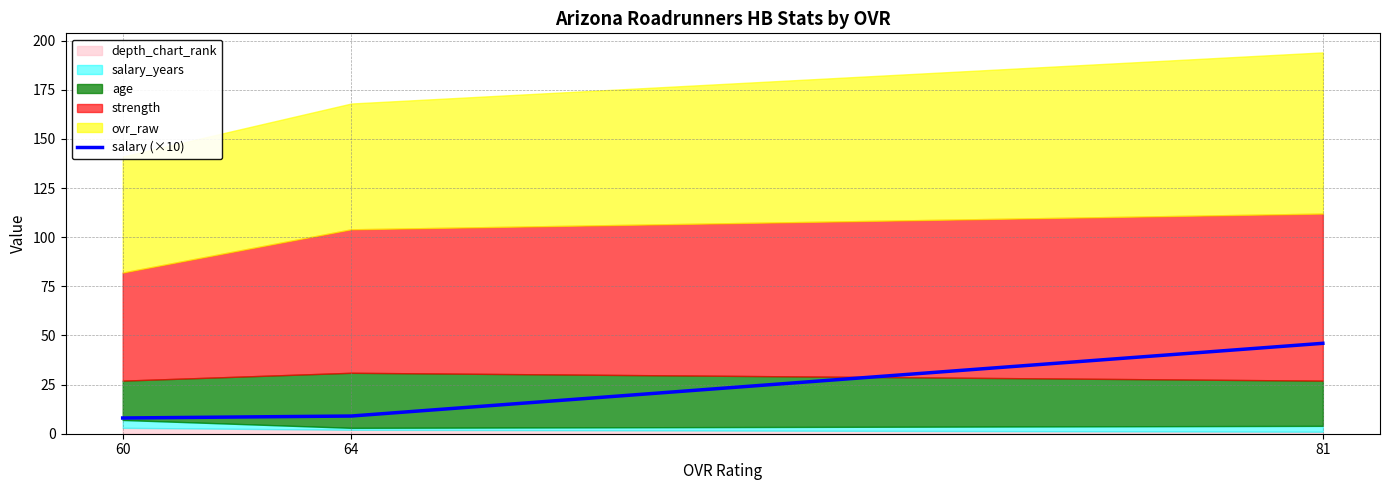

True or false: salary (×10) has a value of 68 at 81.

False